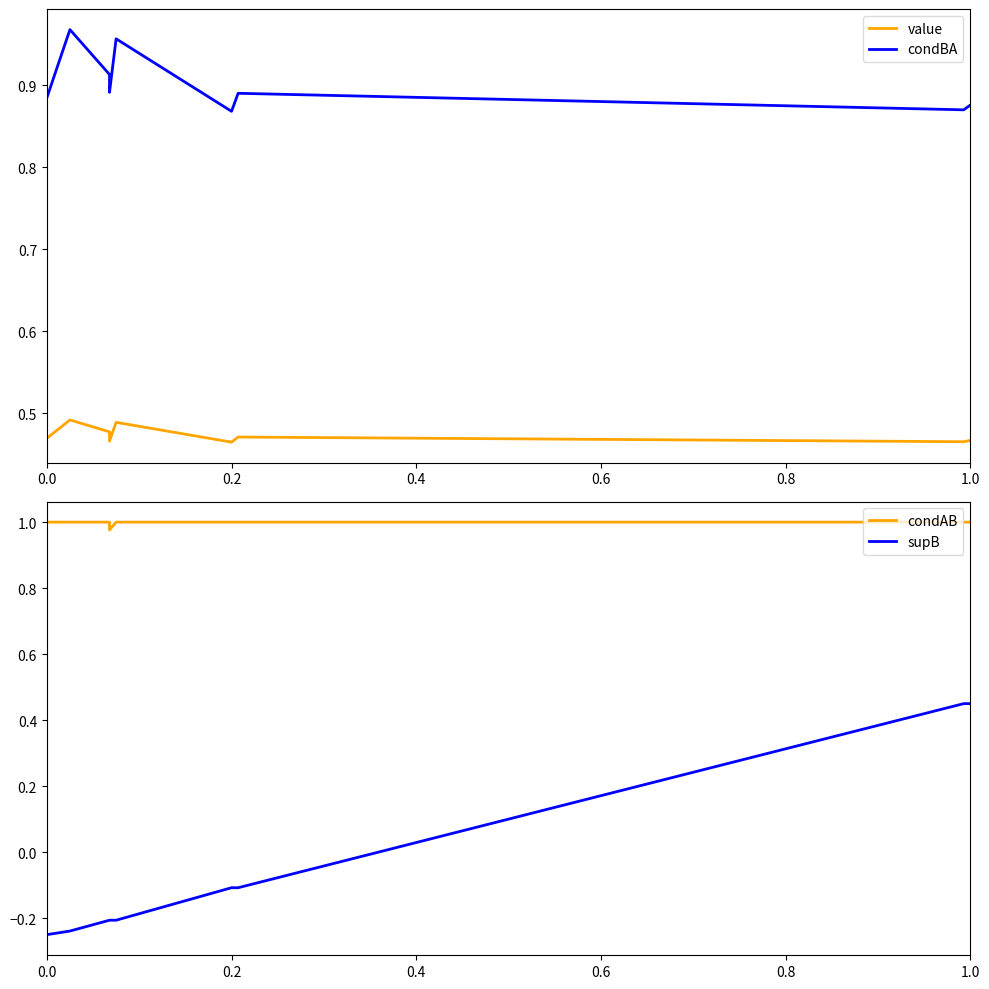

What is the label of the 2nd point from the left?

0.2